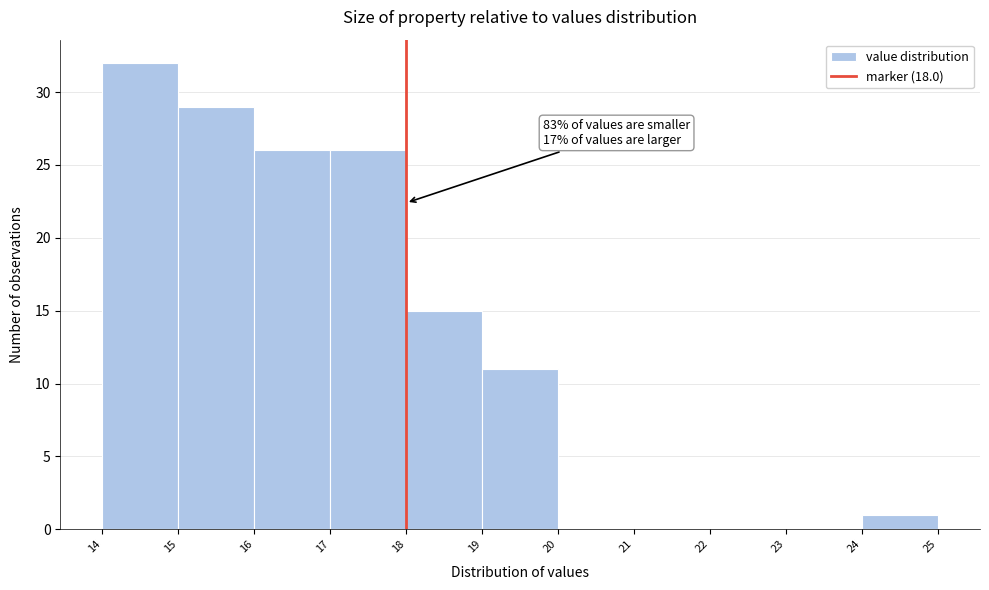

Over which range of the x-axis is the bar tallest?

14 to 15